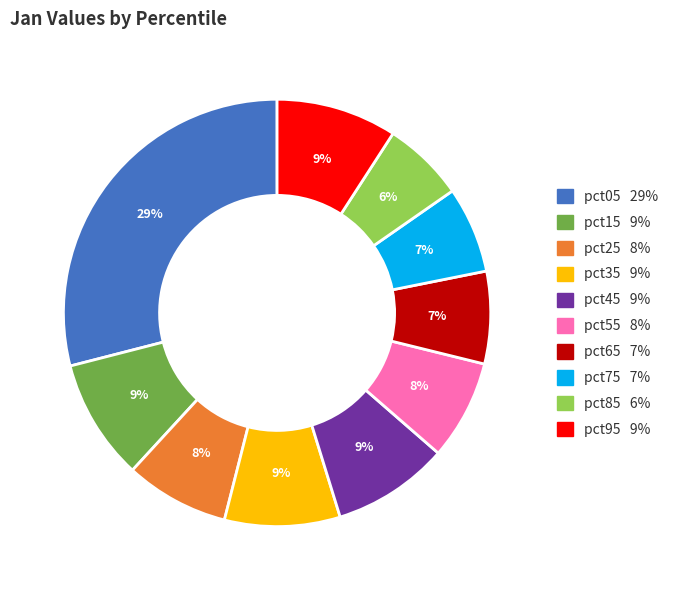

Combined, do pct65 and pct35 account for over 50%?

No